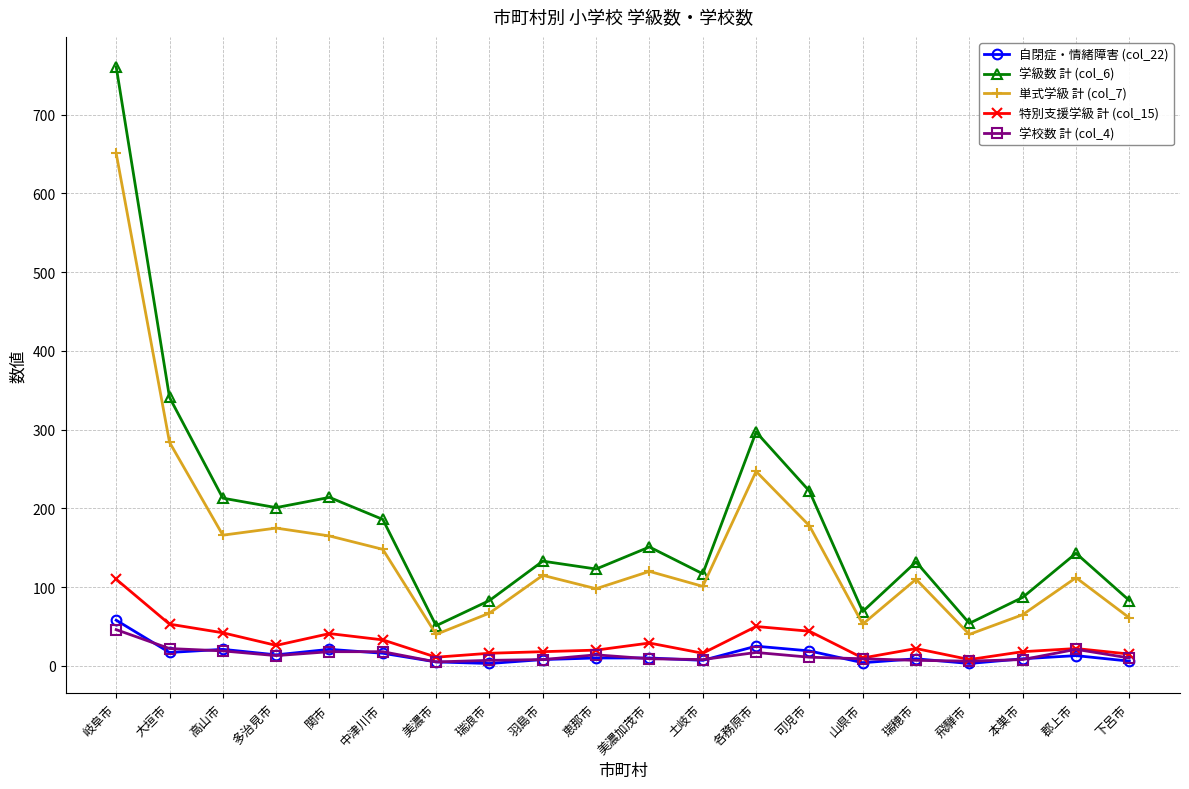

What is the maximum value for 学級数 計 (col_6)?

761